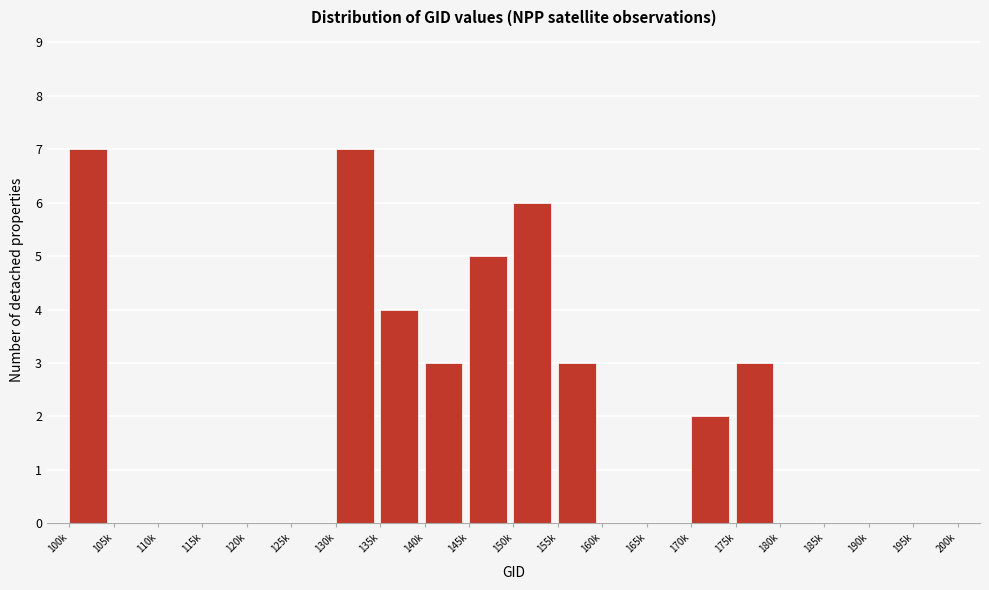

Reading left to right, what are all the values shown in this chart?

100k=7	105k=0	110k=0	115k=0	120k=0	125k=0	130k=7	135k=4	140k=3	145k=5	150k=6	155k=3	160k=0	165k=0	170k=2	175k=3	180k=0	185k=0	190k=0	195k=0